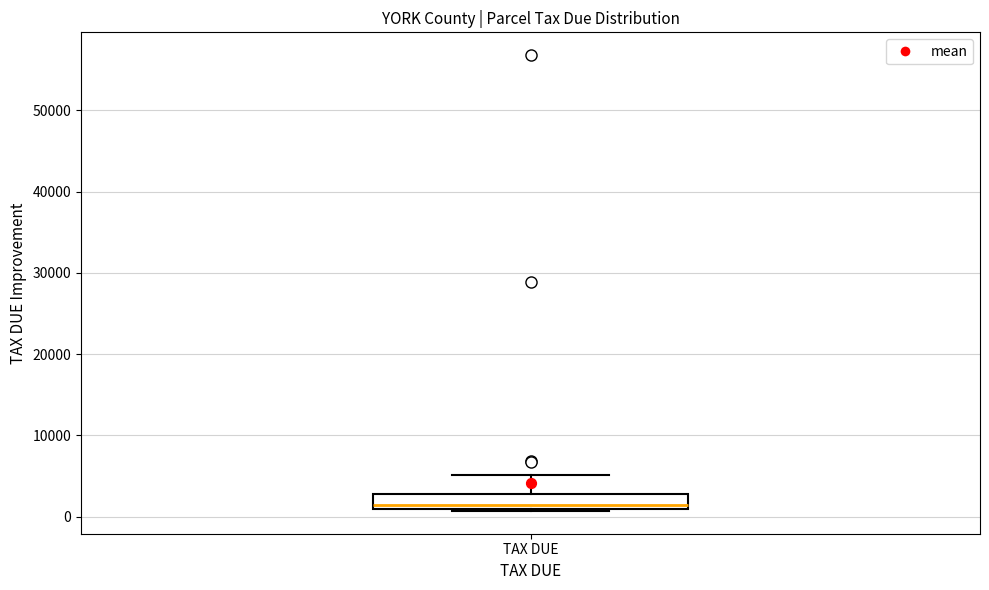

Transcribe this box plot: give where the median line is, the range the box spans, and where the two whiskers end, as read against the y-axis. The values are not printed on the chart, so give them approximately, as read against the axis.

median 2000, box 1000 to 3000, whiskers 1000 to 5000